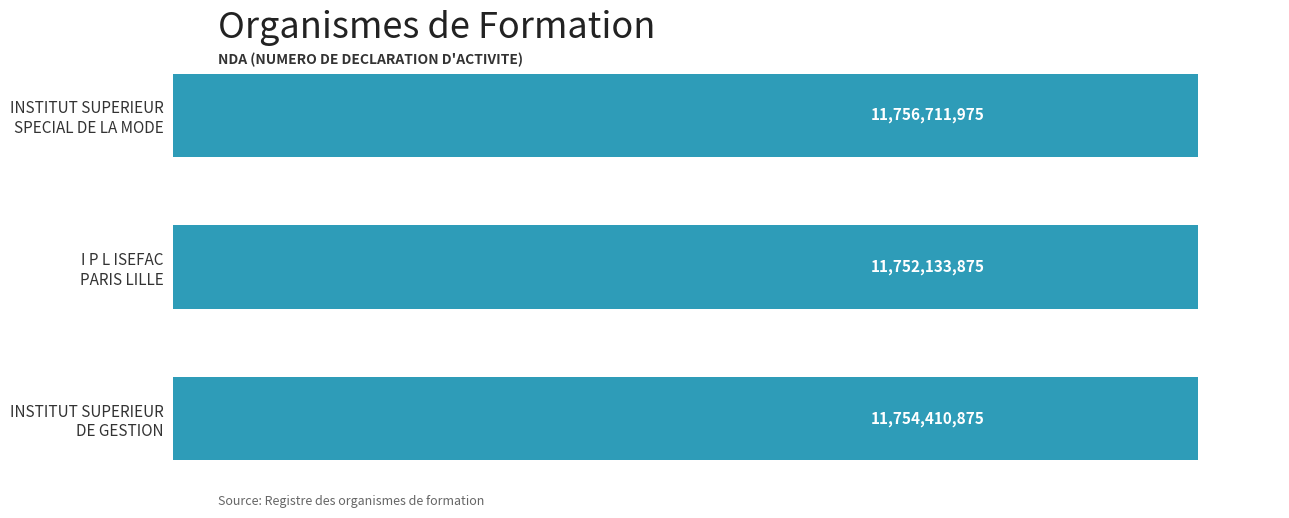

Are the bars horizontal?

Yes